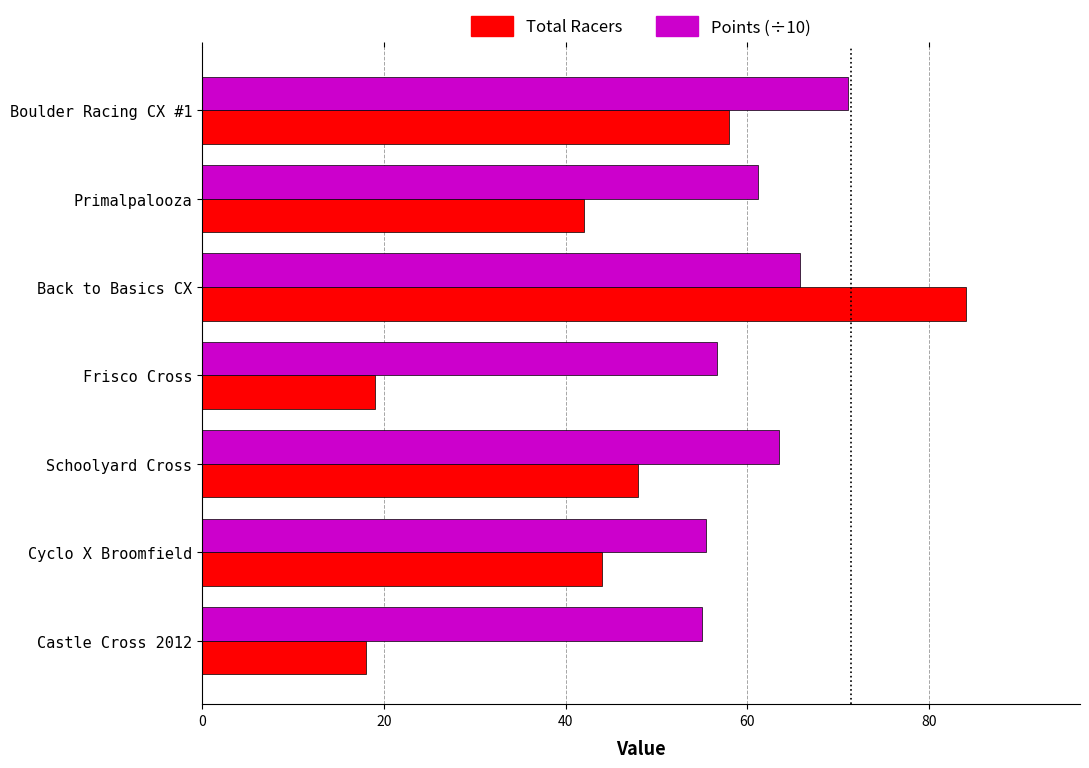

The Points (÷10) series shows 93.6 at Castle Cross 2012. True or false?

False